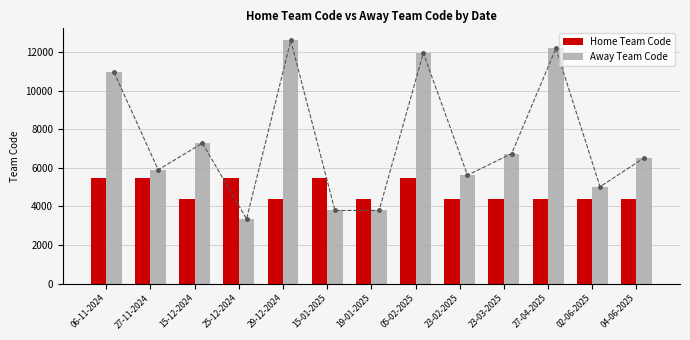

How many bars are there in each group?

2